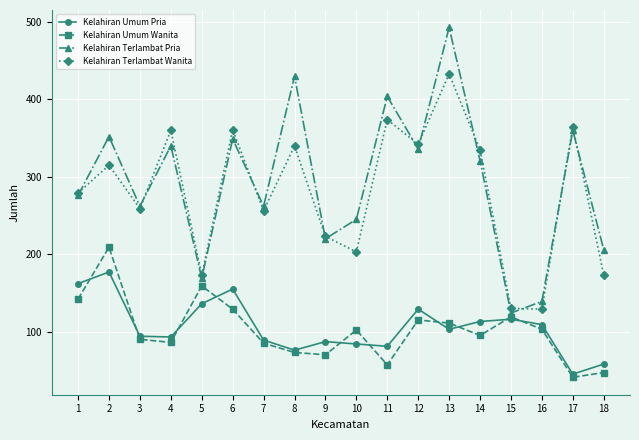

How many series are shown in this chart?

4